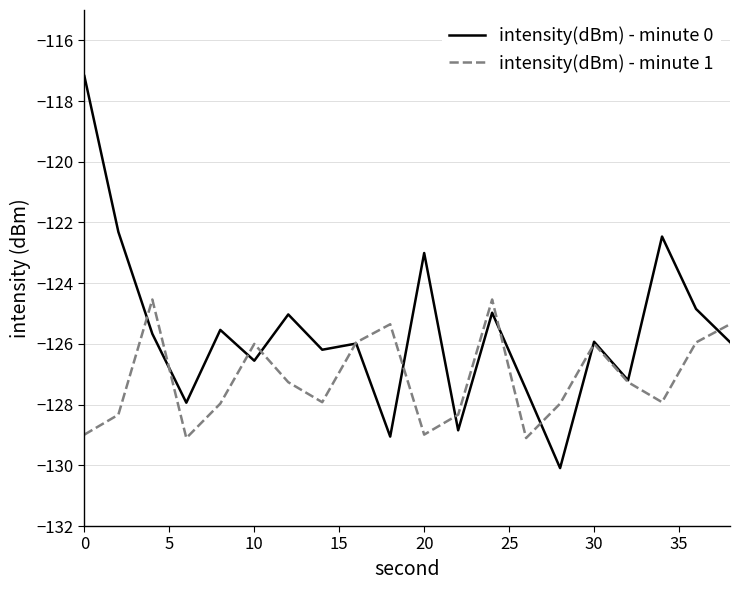

How many categories are shown in the chart?

20